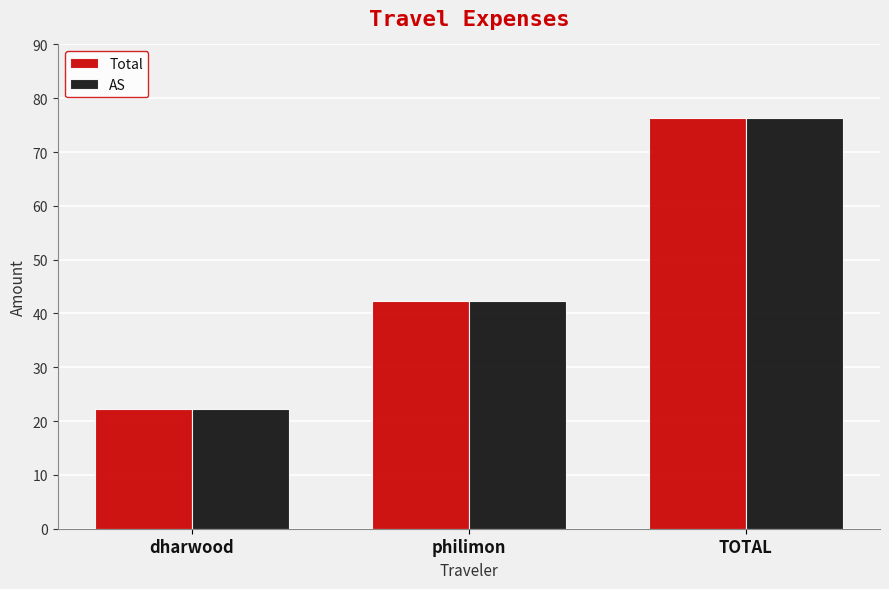

Reading left to right, extract all data points from this chart.

Total: 22.3	42.4	76.3
AS: 22.3	42.4	76.3